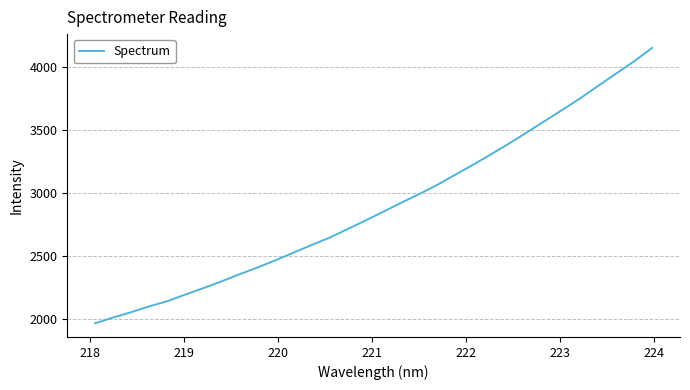

What is the maximum value shown in the chart?

4152.0